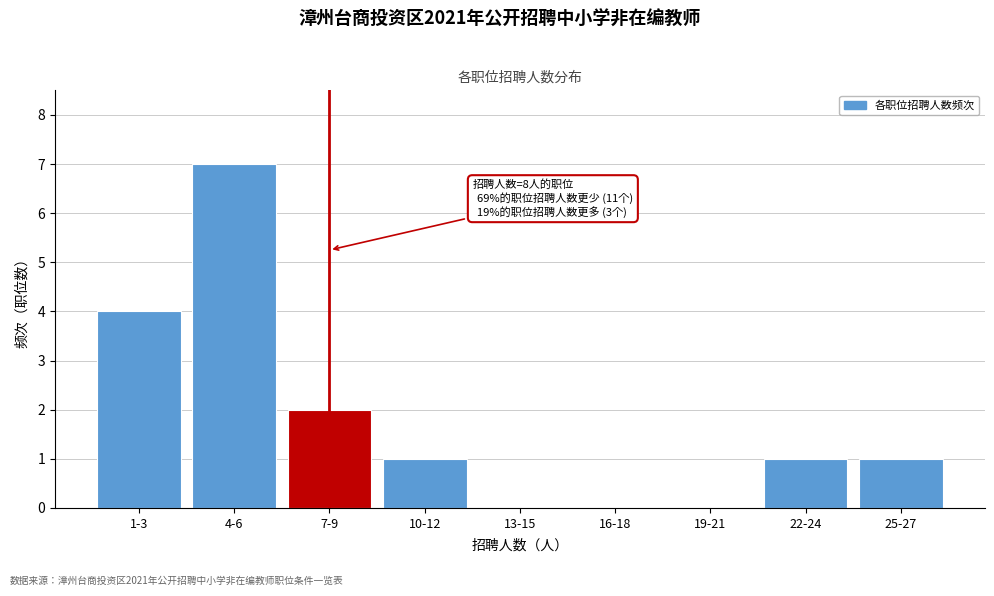

Reading left to right, extract all data points from this chart.

1-3=4	4-6=7	7-9=2	10-12=1	13-15=0	16-18=0	19-21=0	22-24=1	25-27=1